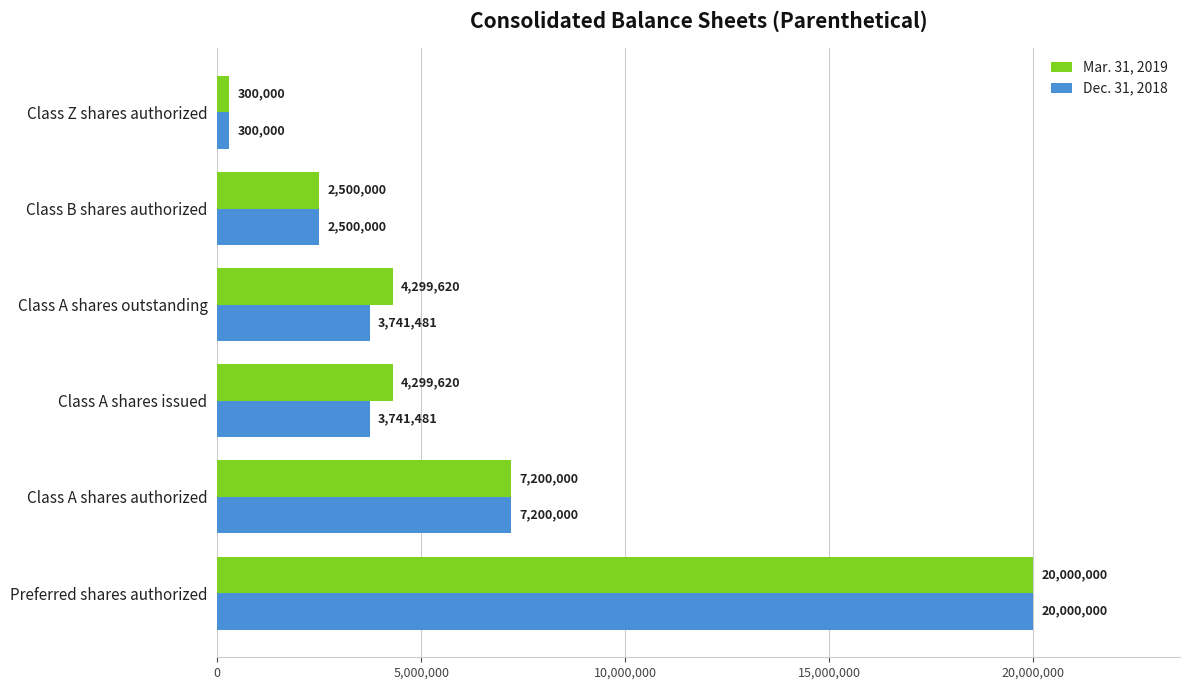

List the series in order of their overall mean, lowest first.

Dec. 31, 2018, Mar. 31, 2019